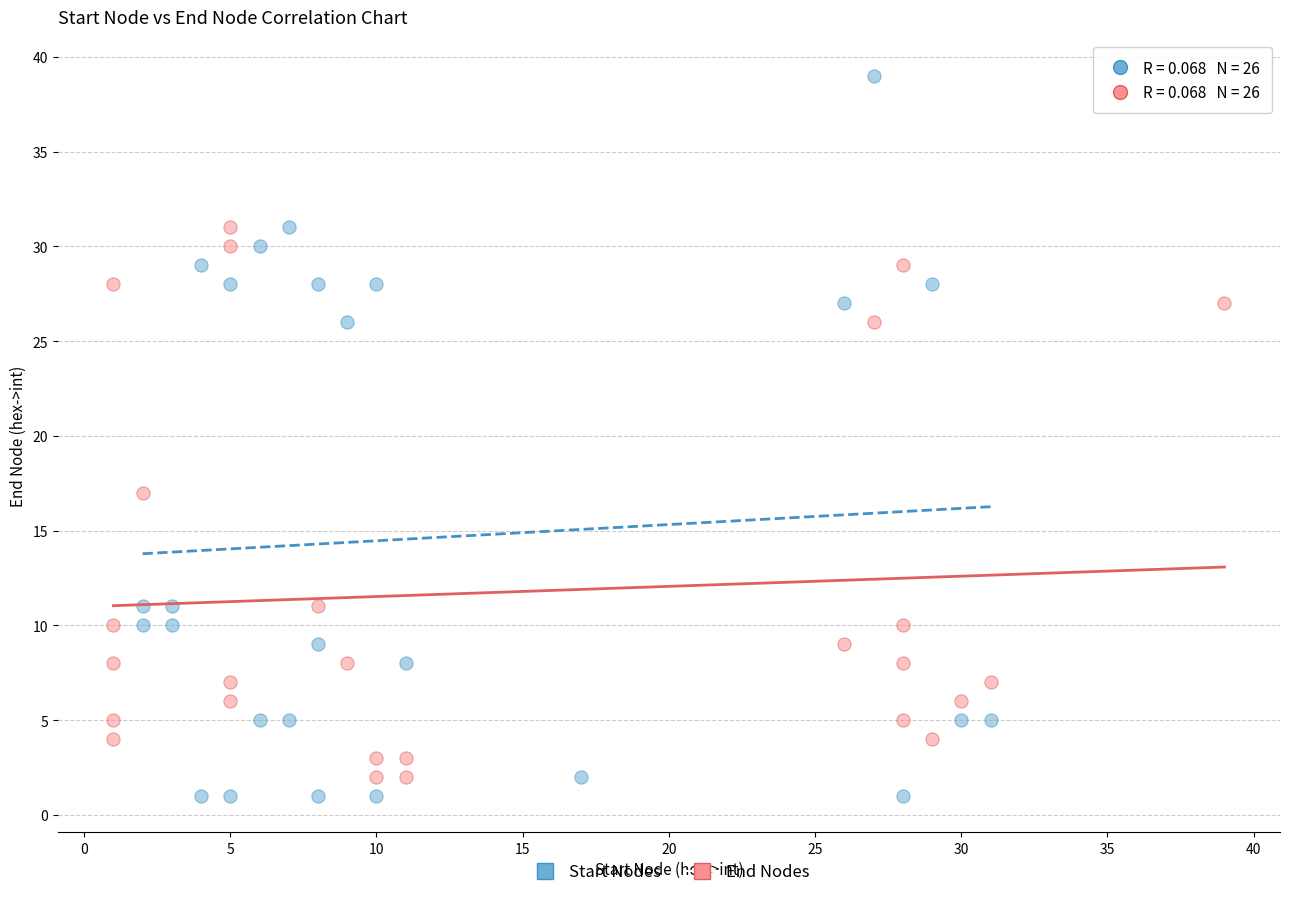

Which series reaches the maximum Y coordinate?

Start Nodes